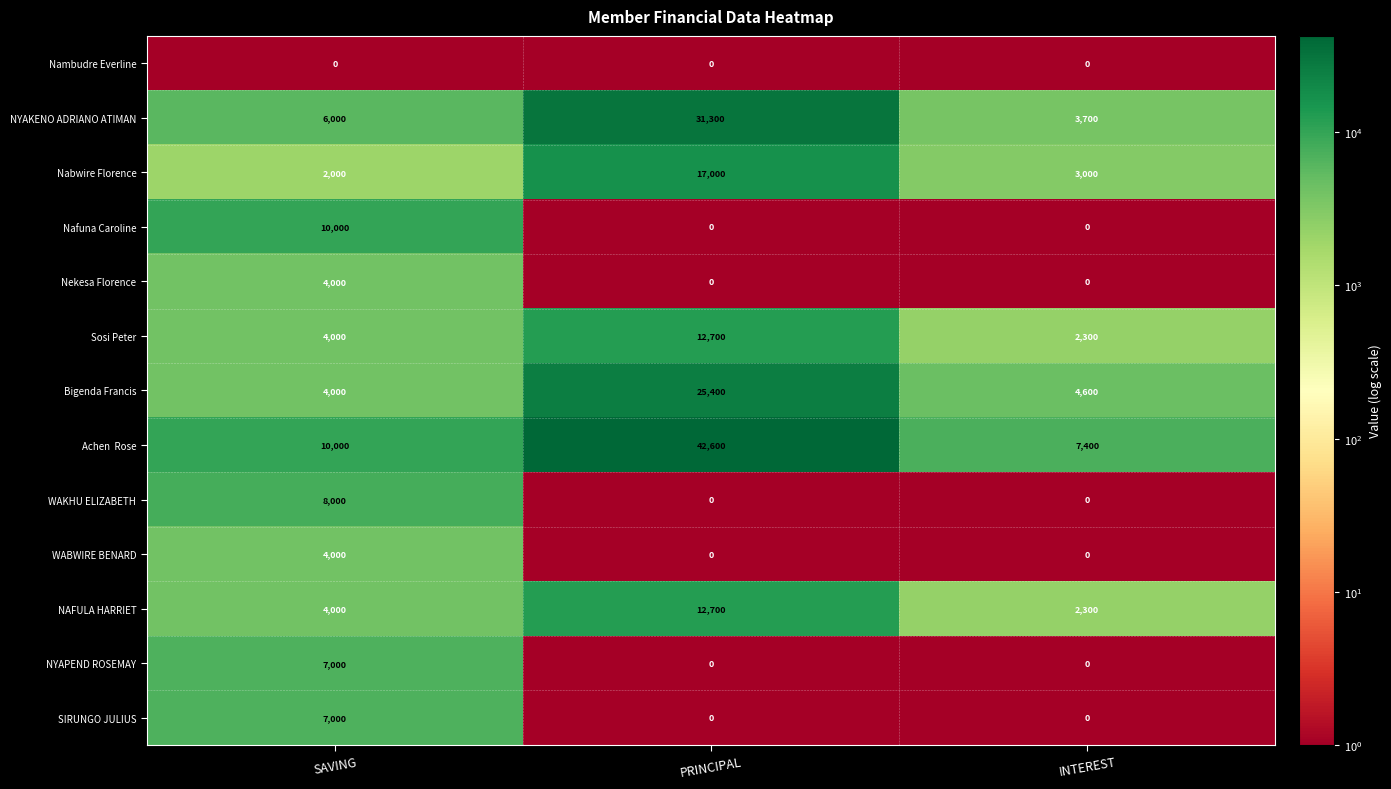

Between SAVING and INTEREST, which series saw the biggest shift?

Nafuna Caroline